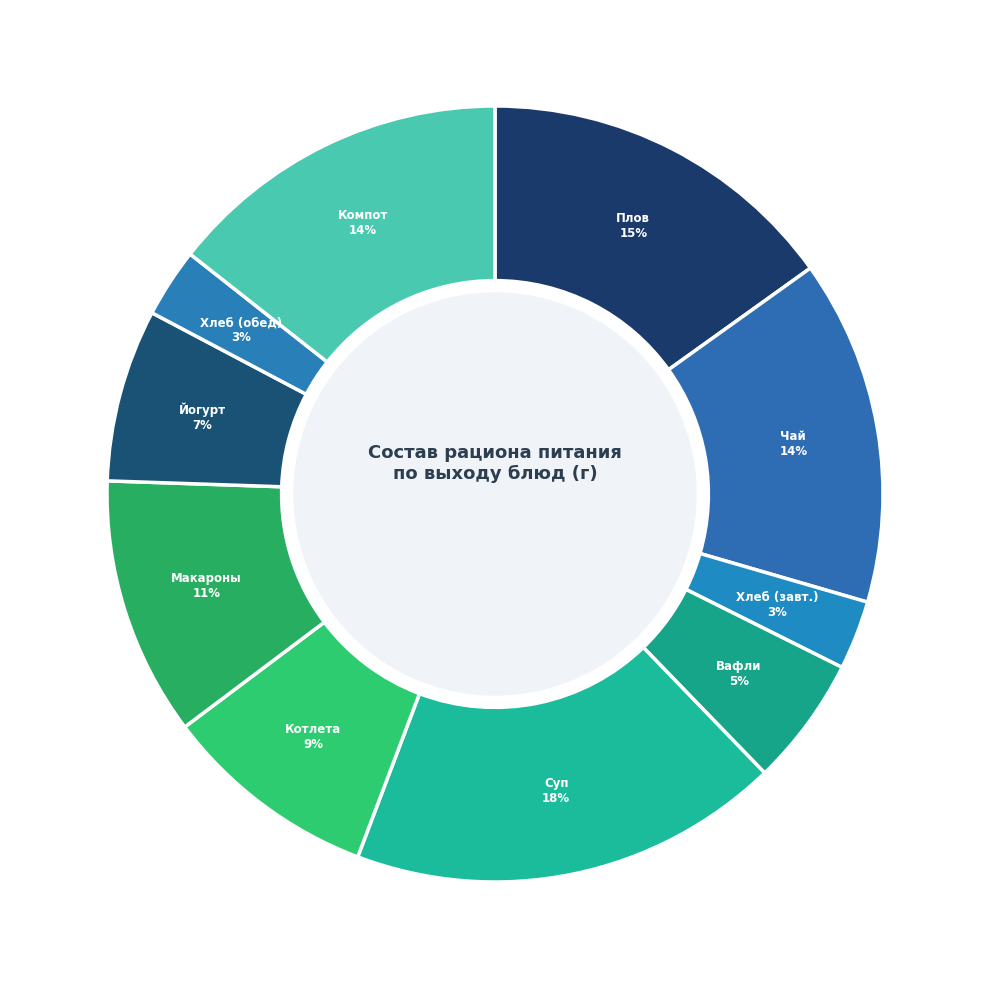

How many slices are in this pie chart?

10